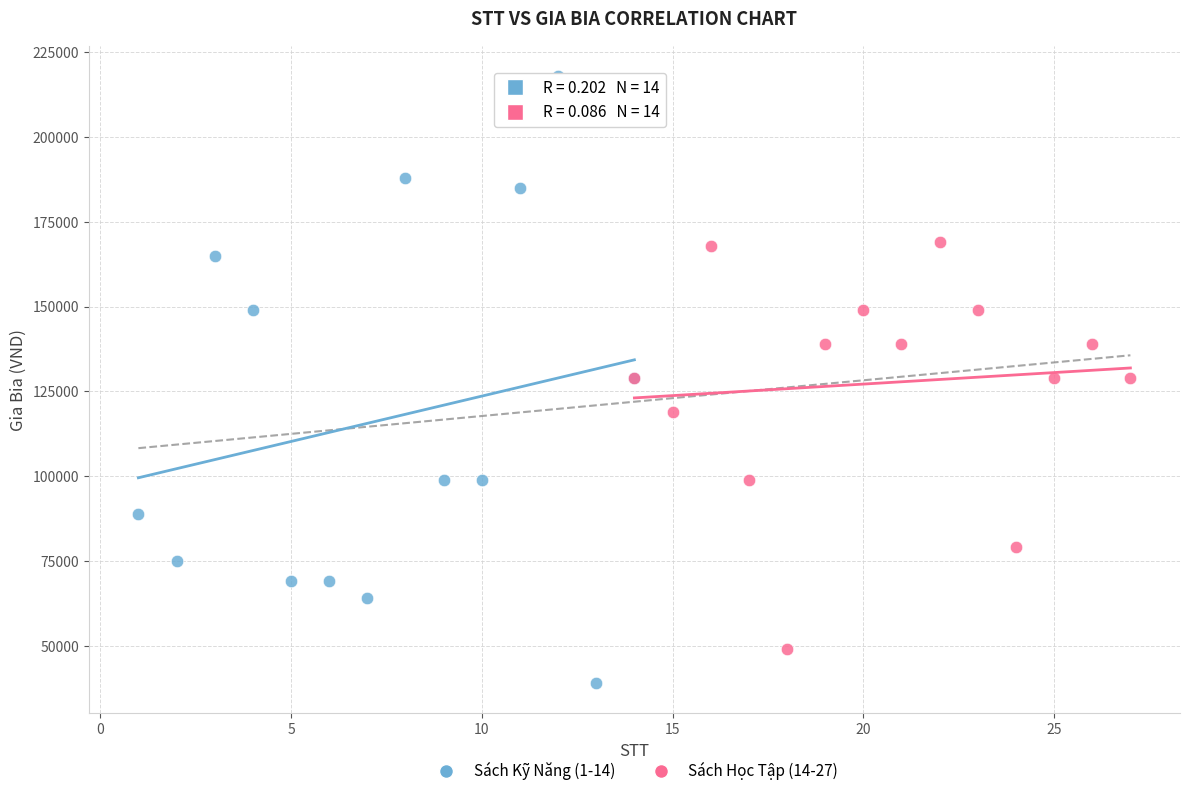

Which series has the widest spread of Y values?

Sách Kỹ Năng (1-14)